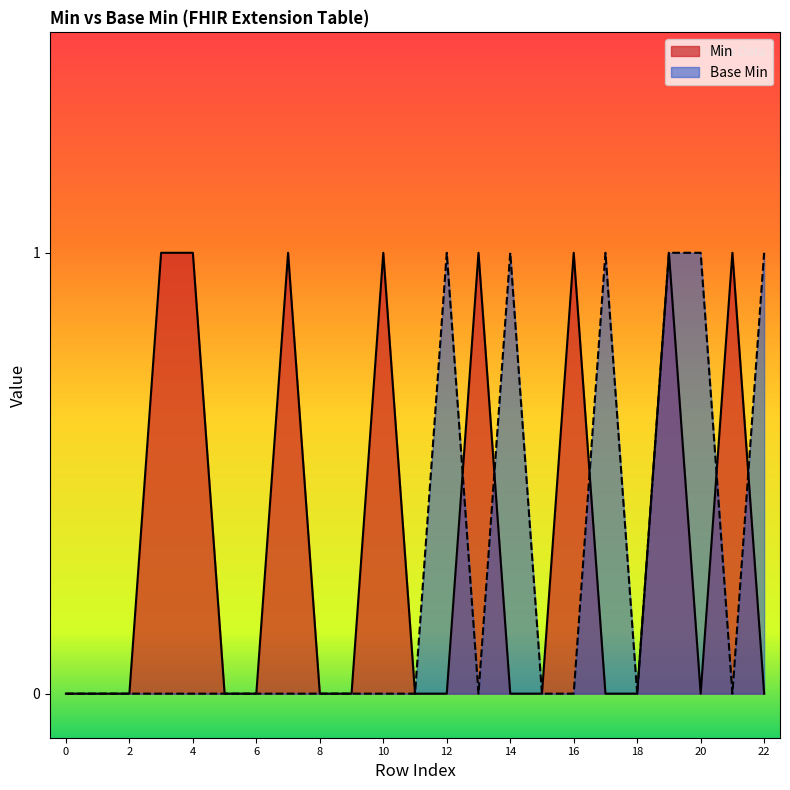

List the series in order of their overall mean, highest first.

Min, Base Min